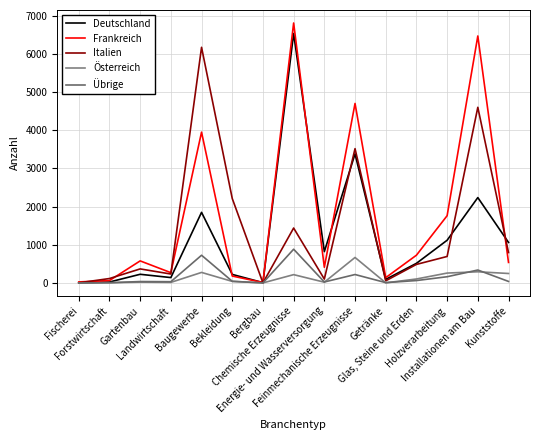

Where does the Österreich series first go above 40?

Baugewerbe